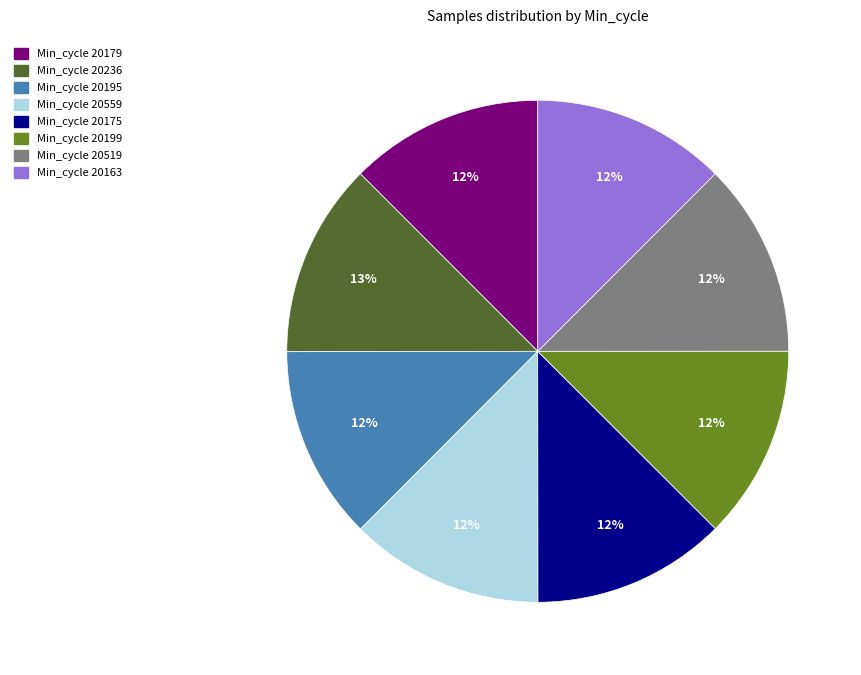

Is there a majority slice in this chart?

No